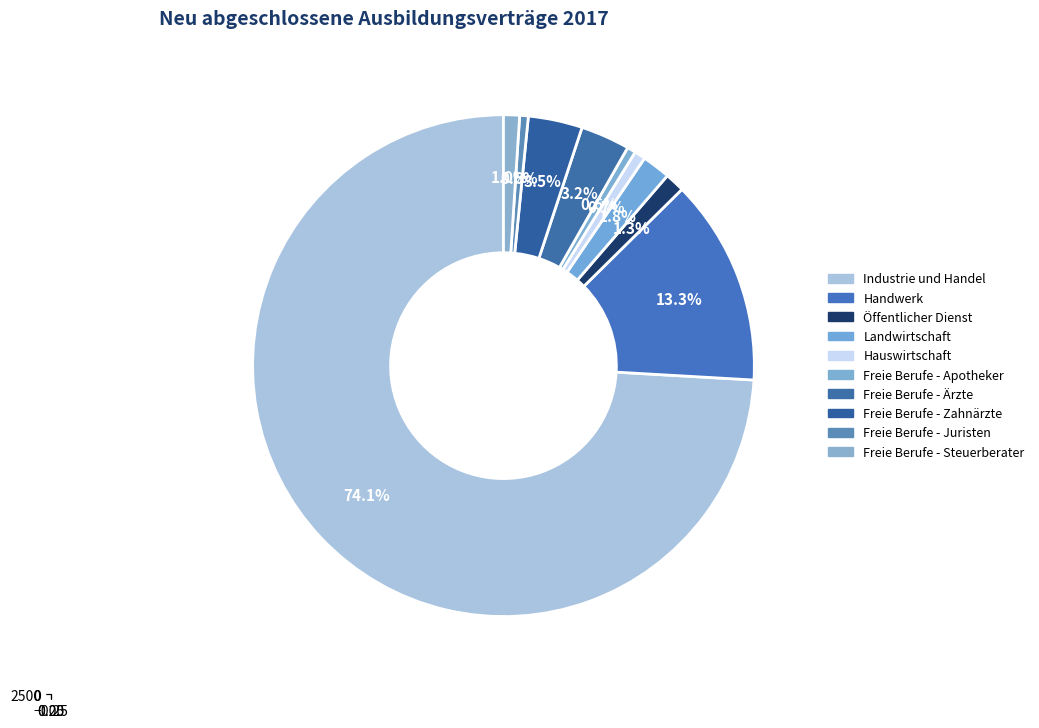

Does Industrie und Handel account for over 50% of the chart?

Yes